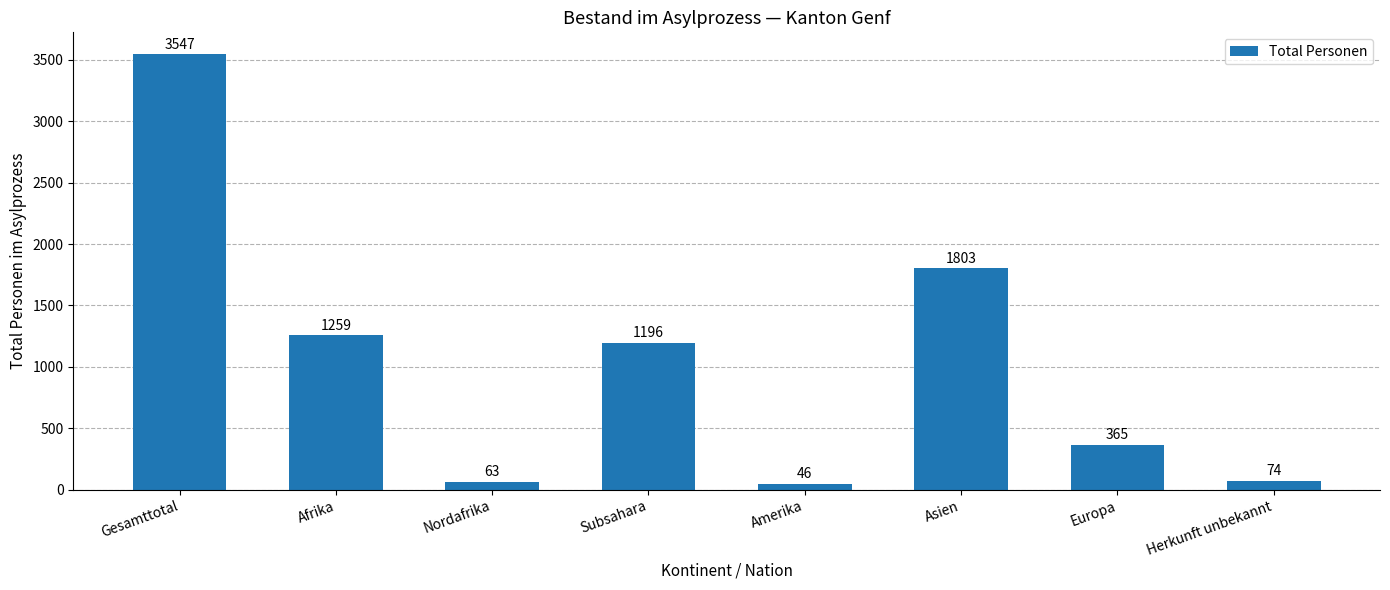

Are the bars horizontal?

No